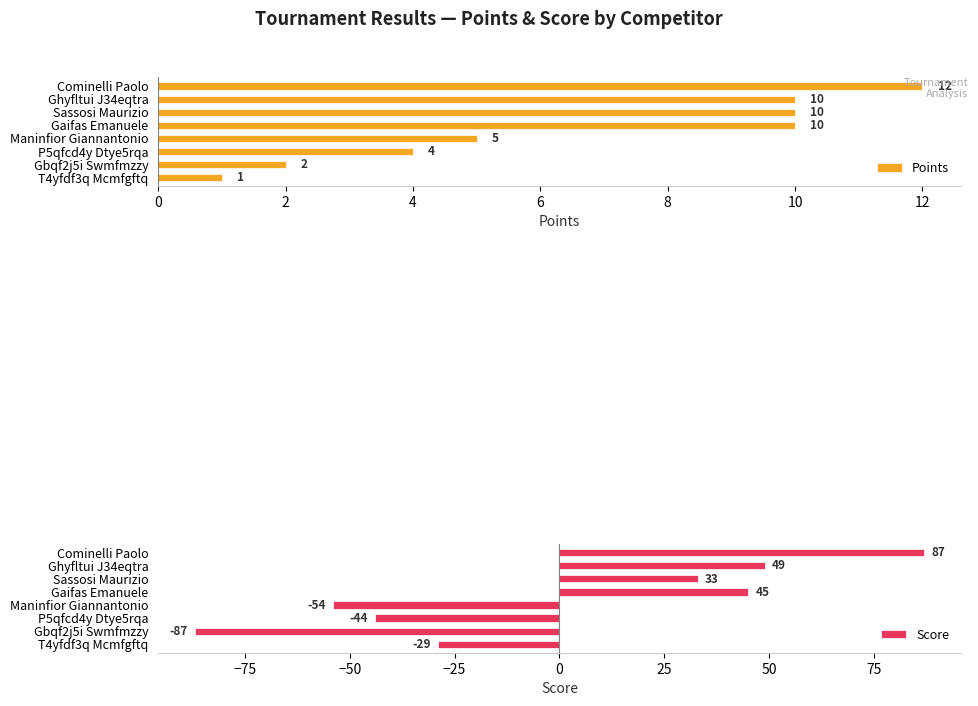

Rank the series by their maximum value, from lowest to highest.

Points, Score